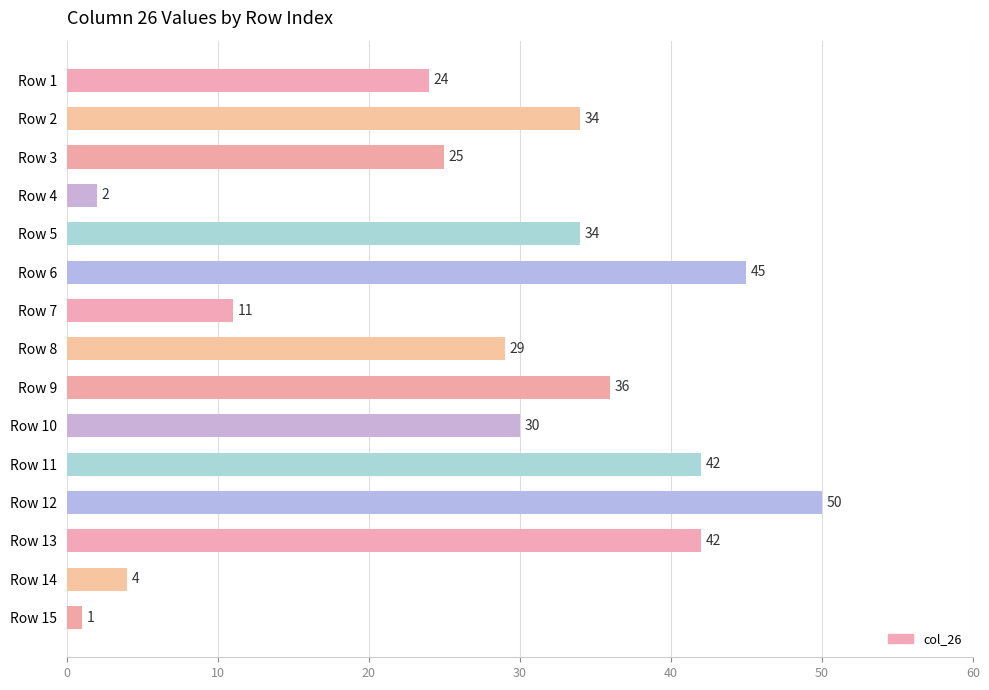

Is it true that the value at Row 8 is 29?

True